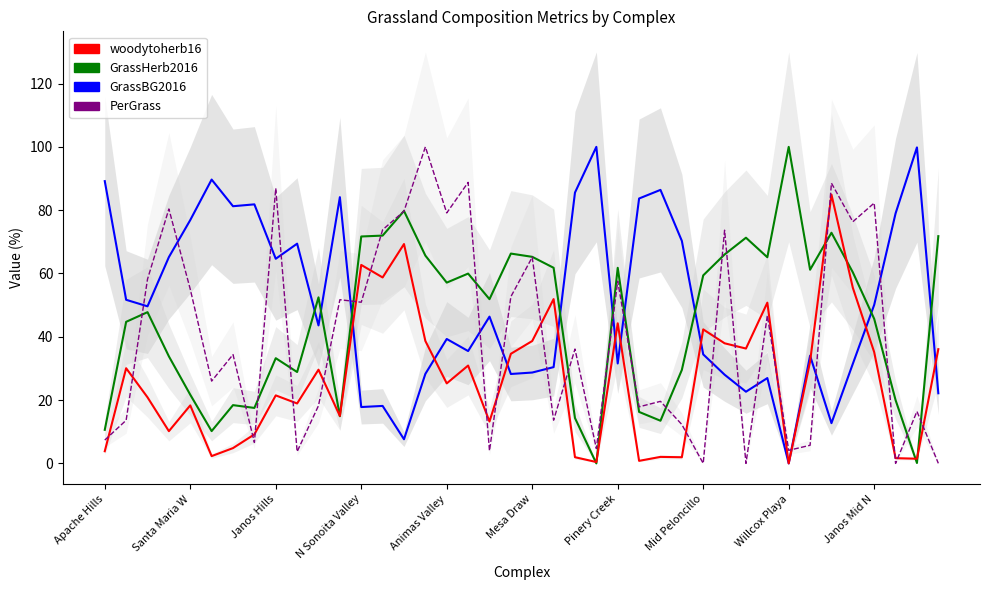

Is the value of woodytoherb16 at 18 greater than the value of GrassBG2016 at 32?

Yes